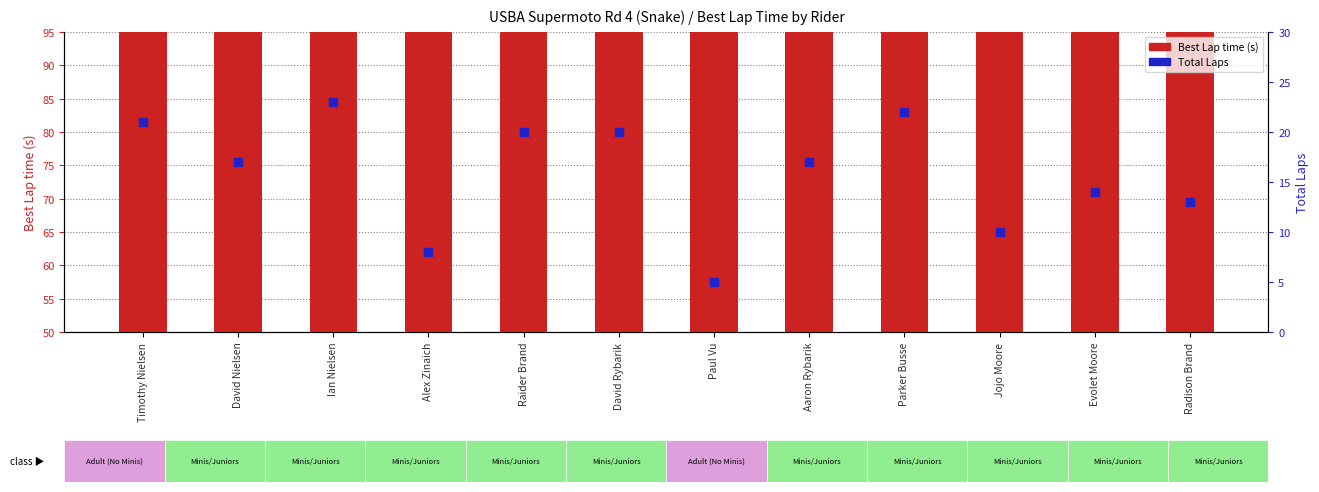

Which series reaches the maximum Y coordinate?

Best Lap time (s)